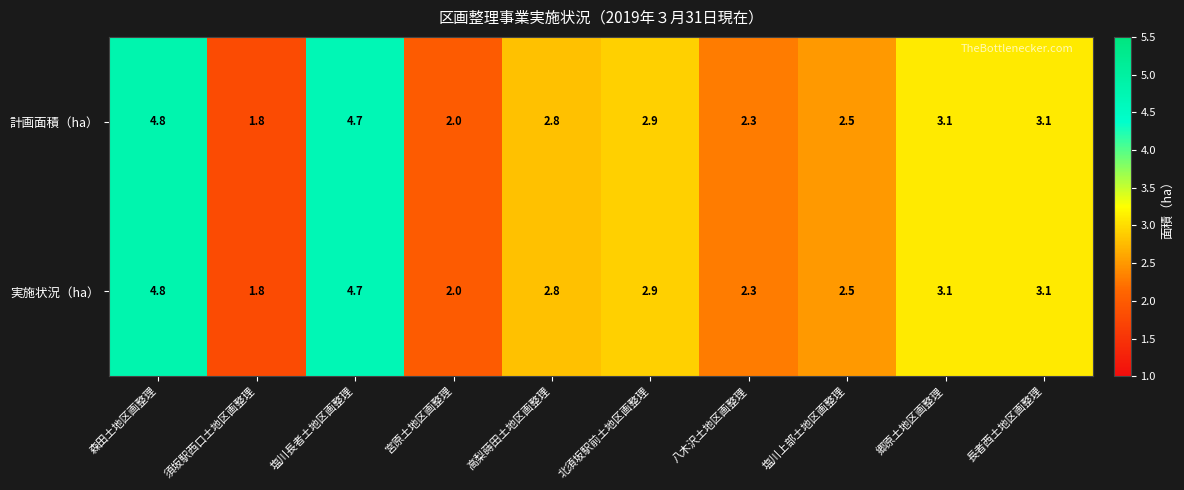

At how many categories does at least one series exceed 1?

10